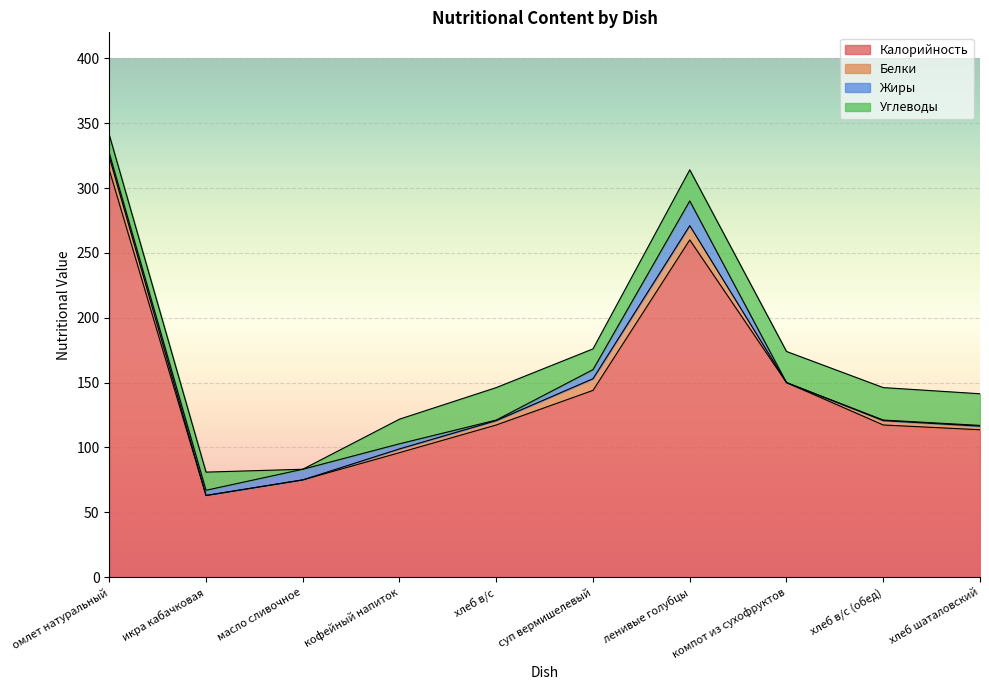

Rank the series by their maximum value, from lowest to highest.

Белки, Жиры, Углеводы, Калорийность